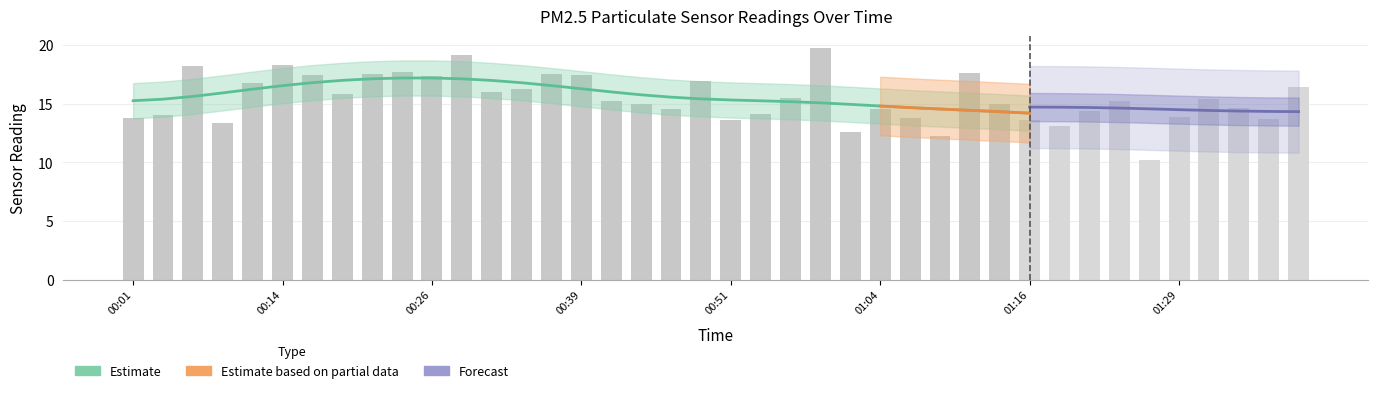

What is the maximum value shown in the chart?

19.8